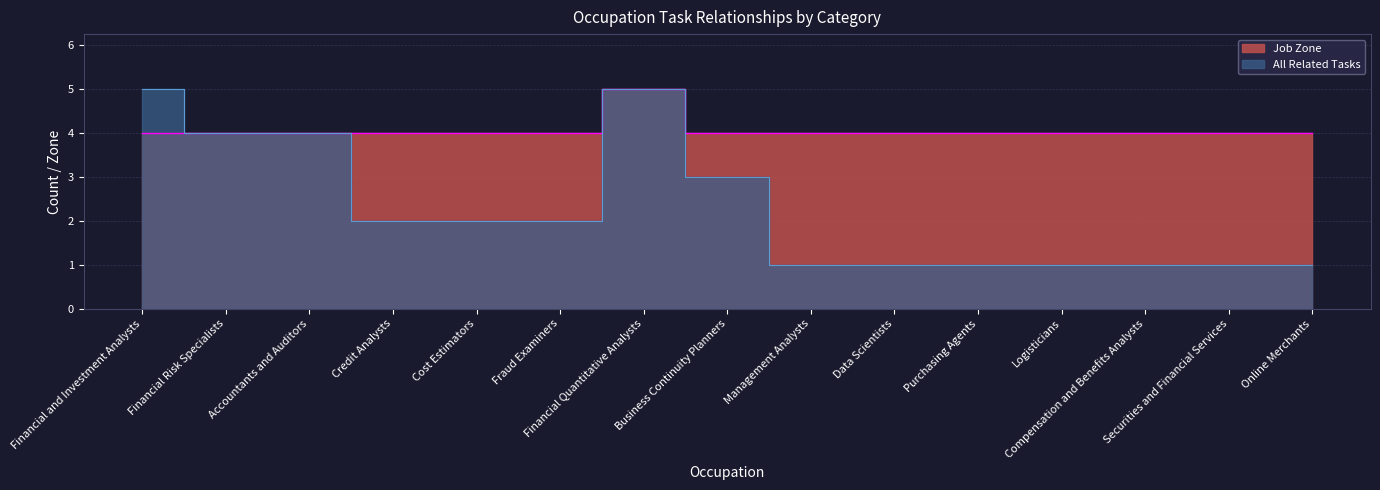

What is the label of the 7th point from the right?

Management Analysts